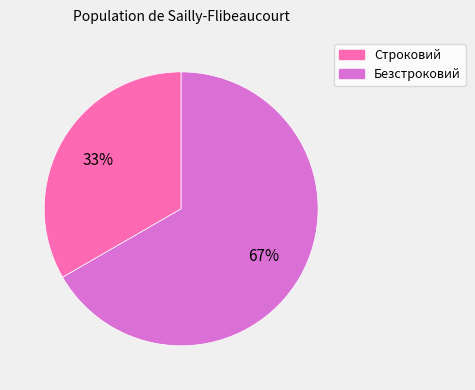

To the nearest percent, what percentage of the pie is Строковий?

33%